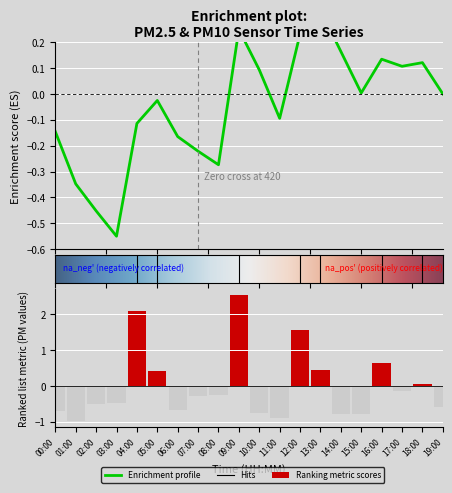

List the labels in order of value, smallest first.

01:00, 11:00, 14:00, 15:00, 10:00, 00:00, 06:00, 19:00, 02:00, 03:00, 07:00, 08:00, 17:00, 18:00, 05:00, 13:00, 16:00, 12:00, 04:00, 09:00